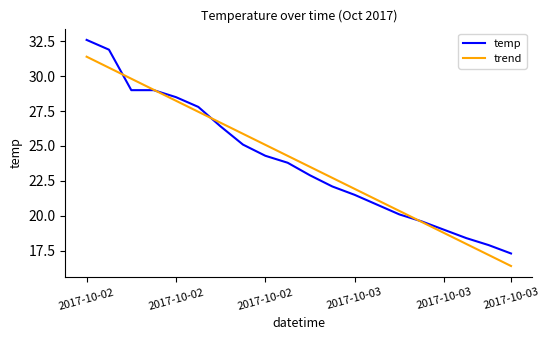

Which series has the widest spread of values?

temp